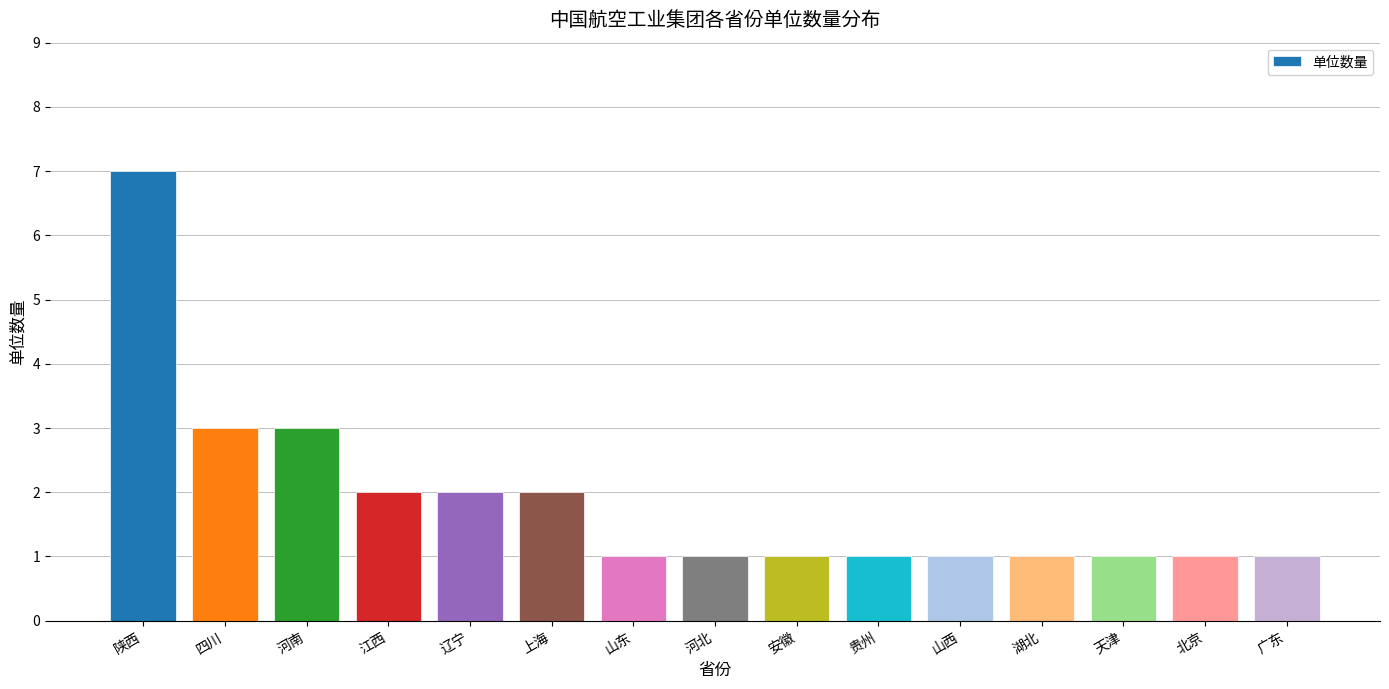

At which category does the chart reach its peak across all series?

陕西